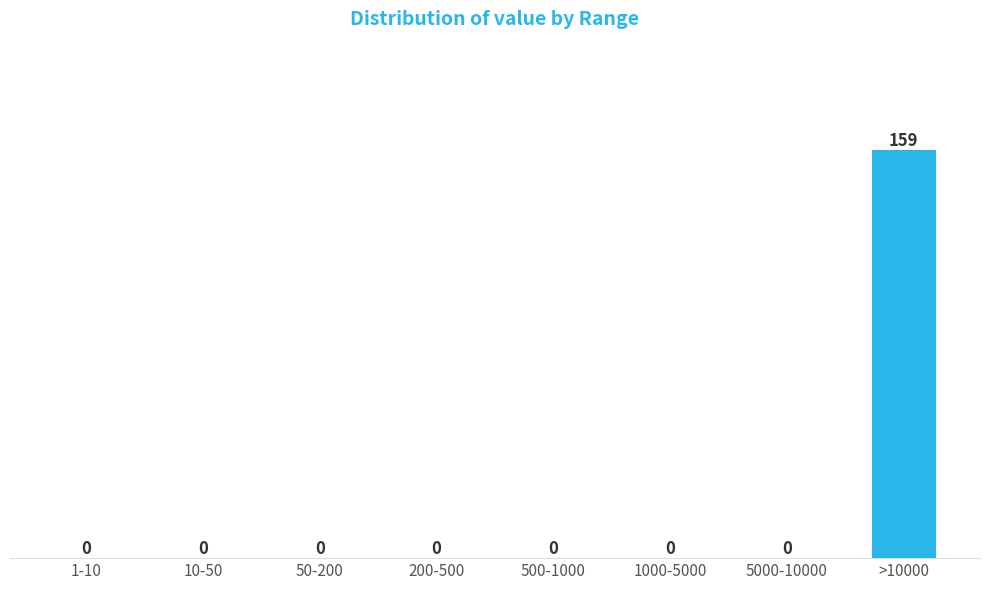

Reading left to right, list all the values displayed in this chart.

1-10=0	10-50=0	50-200=0	200-500=0	500-1000=0	1000-5000=0	5000-10000=0	>10000=159